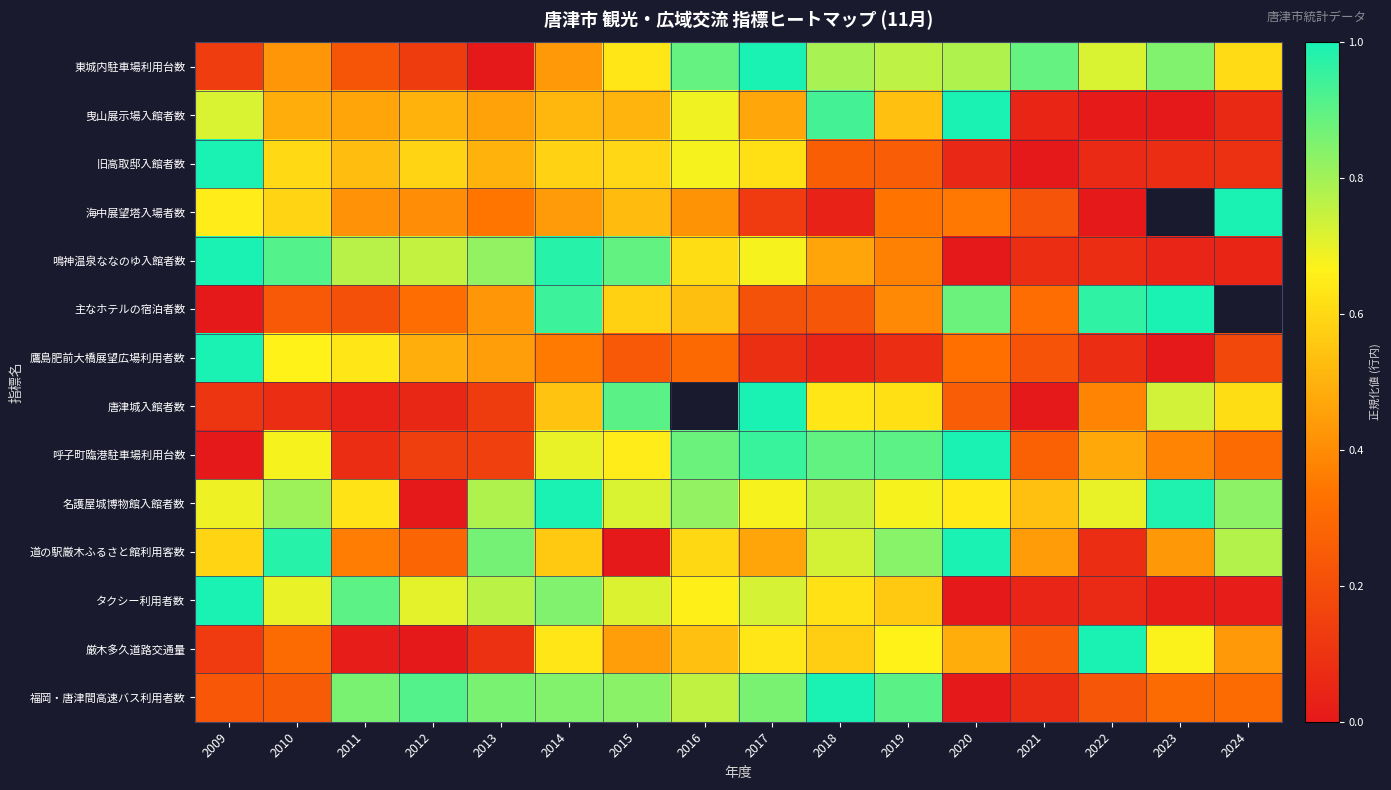

The value of タクシー利用者数 at 2010 is 1.1. True or false?

False